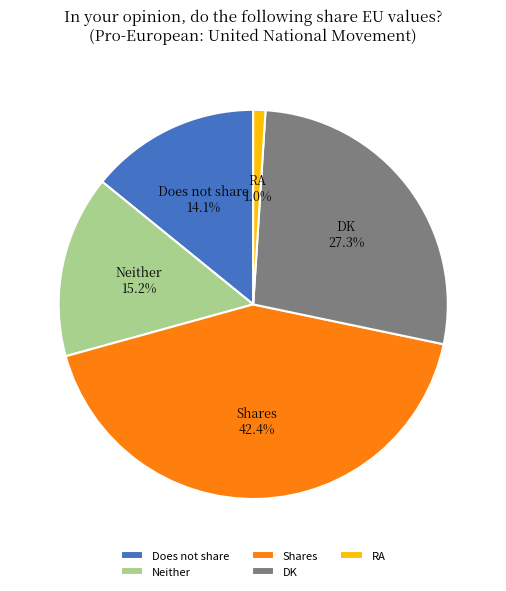

The Does not share slice represents 24% of the pie. True or false?

False